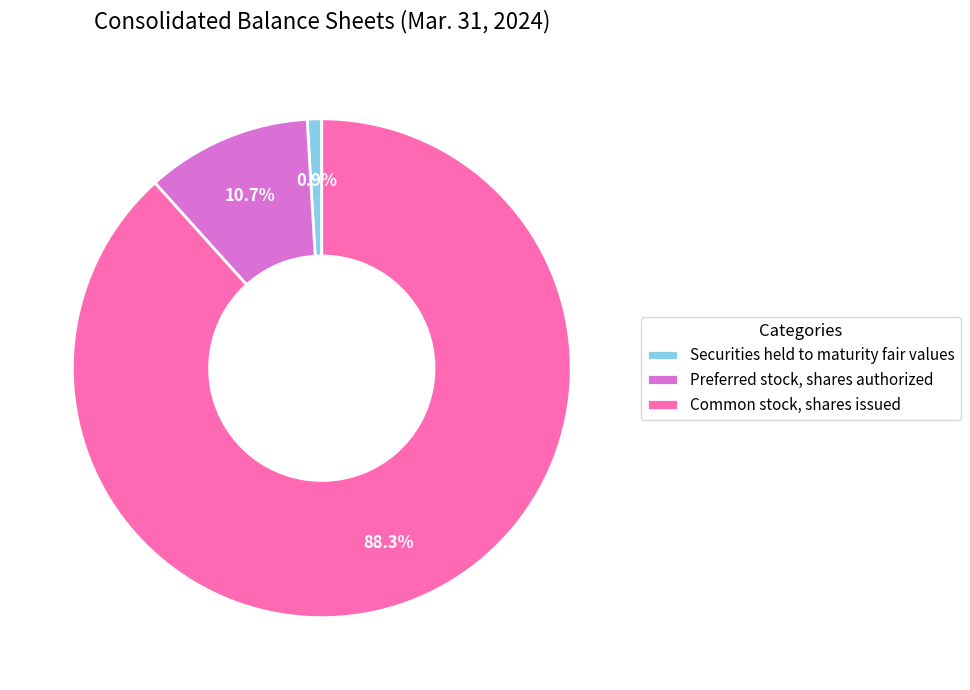

To the nearest percent, what is the difference between the largest and smallest slice percentages?

87%